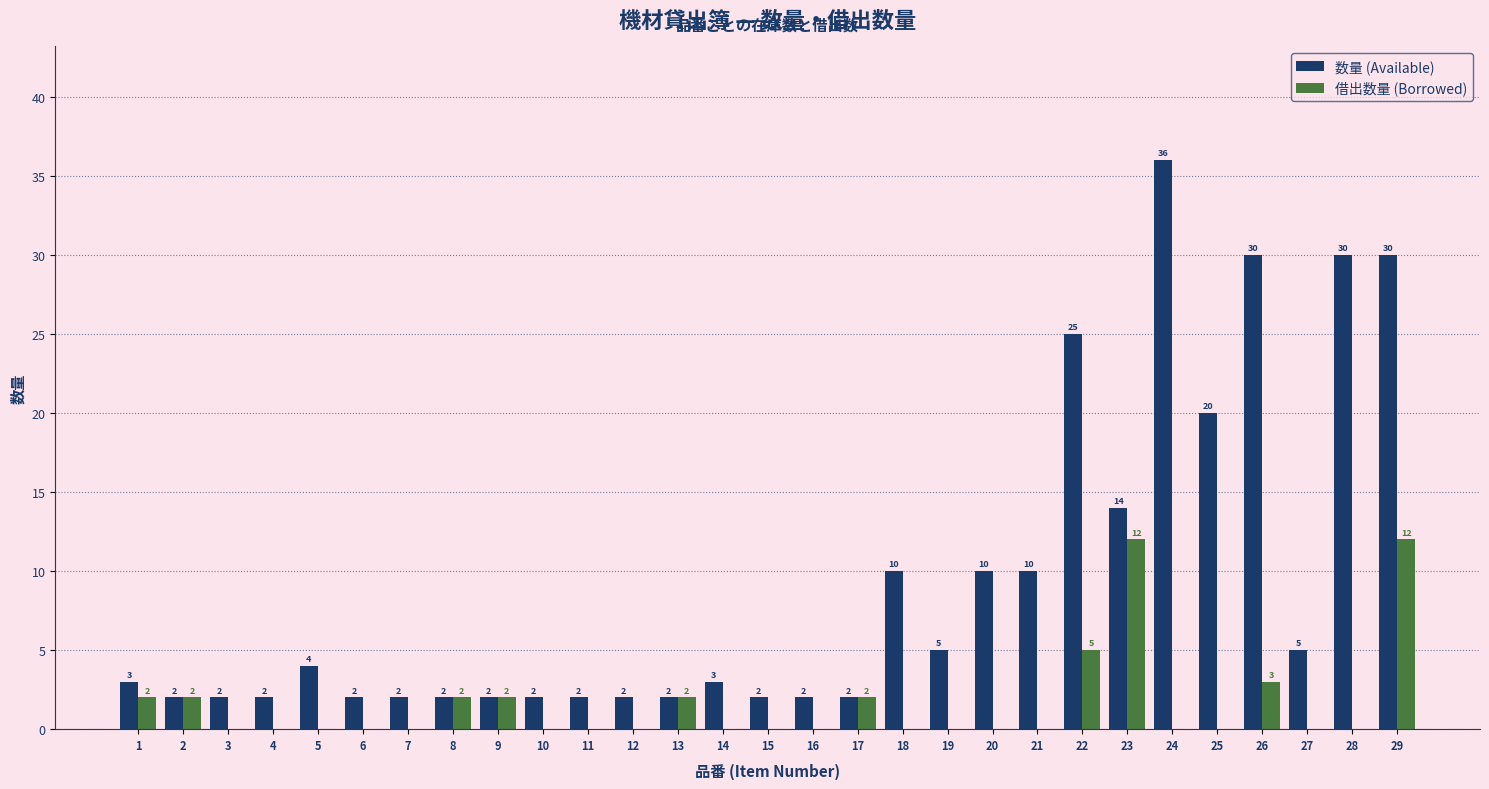

What is the highest value of the 借出数量 (Borrowed) series?

12